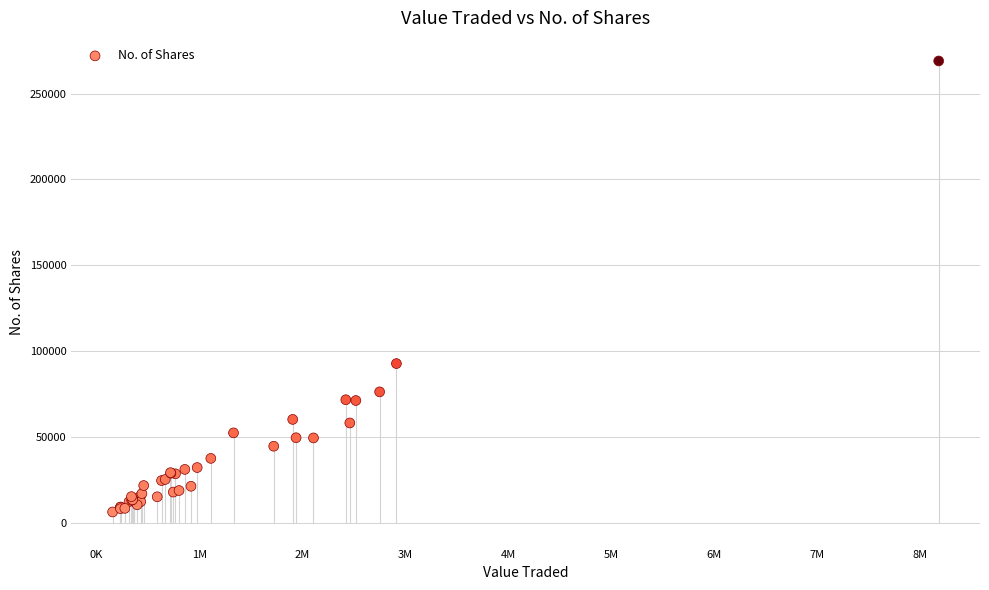

What Y value in the scatter plot is closest to 137597?

92650